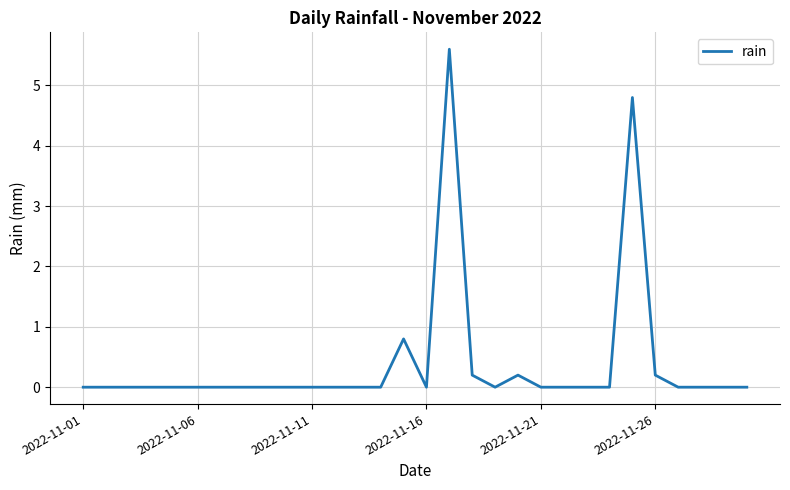

Does the chart have visible grid lines?

Yes